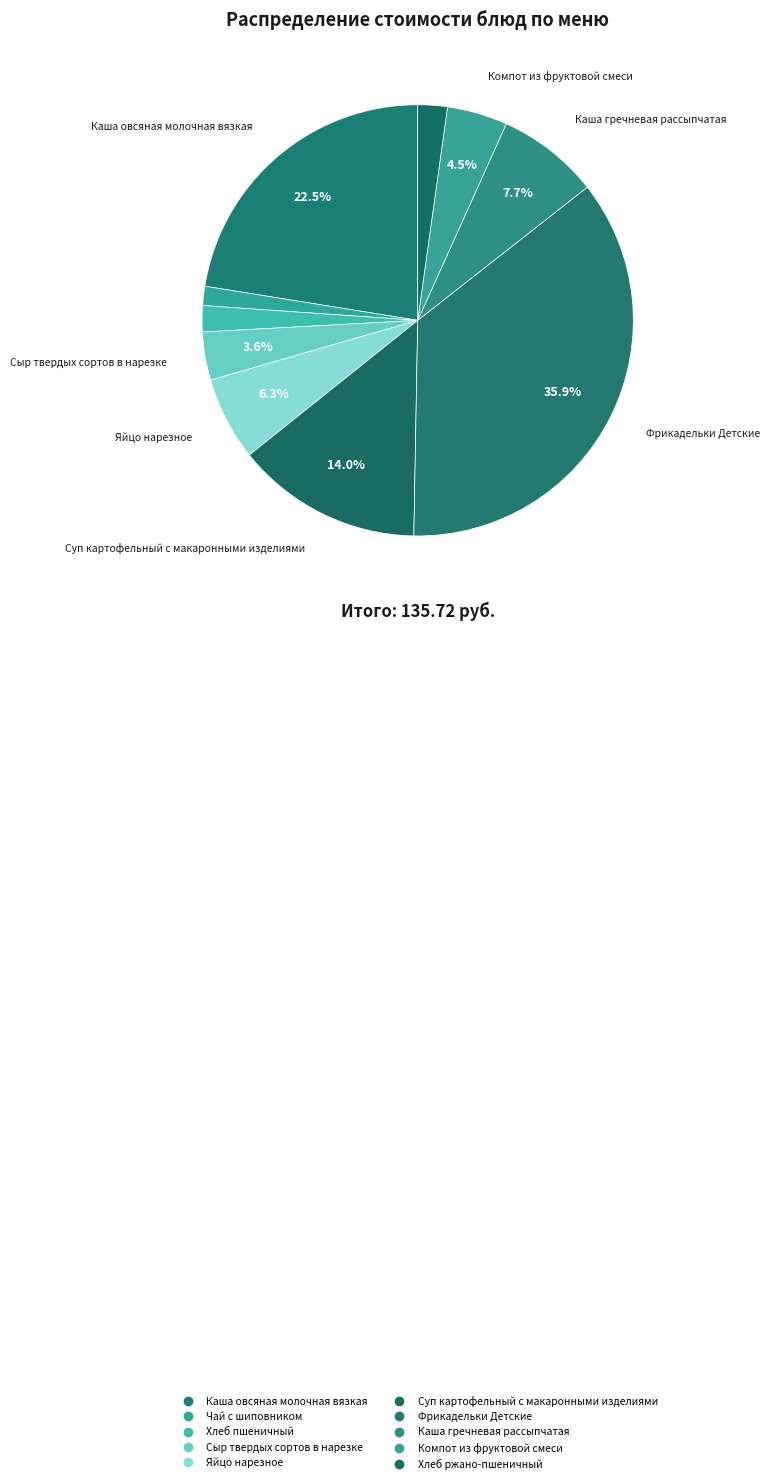

Is the sum of Суп картофельный с макаронными изделиями and Фрикадельки Детские greater than half?

No